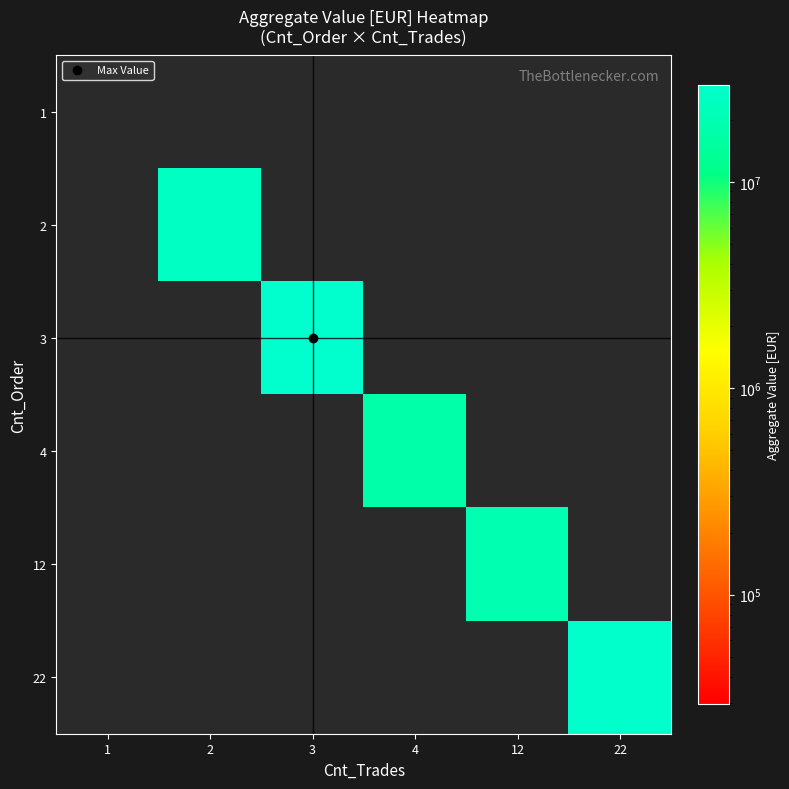

Which has a higher value, 3 or 22?

3